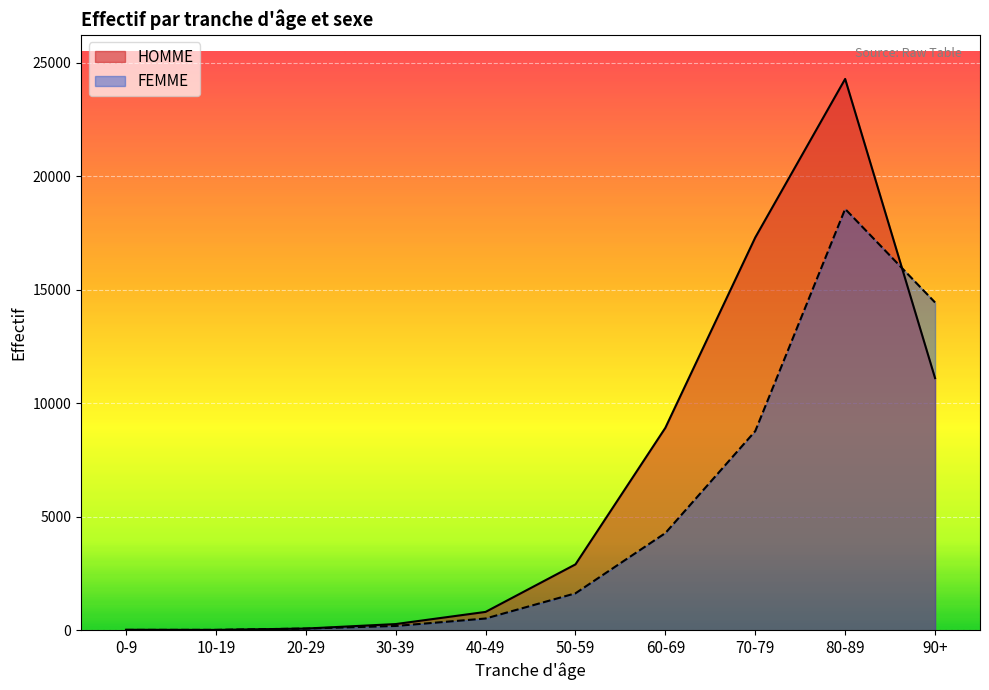

Is the value of FEMME at 10-19 greater than the value of HOMME at 30-39?

No